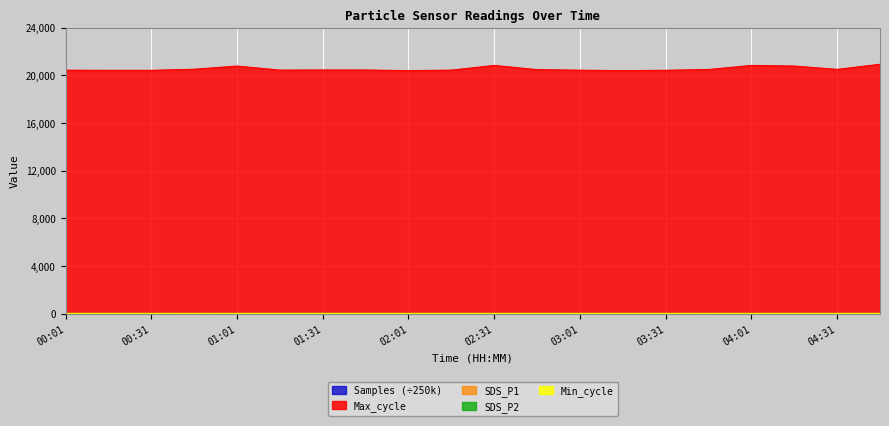

Between 02:01 and 01:46, which is larger?

02:01